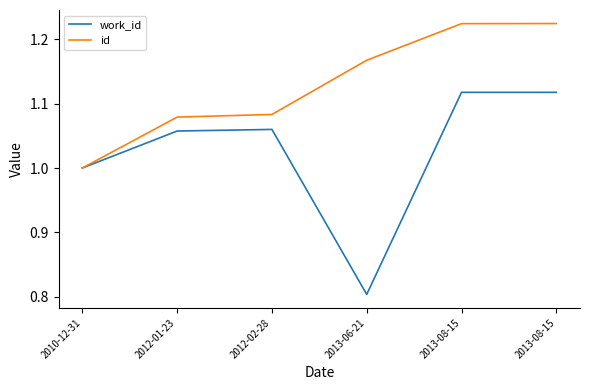

What are all the series names shown in the legend?

work_id, id